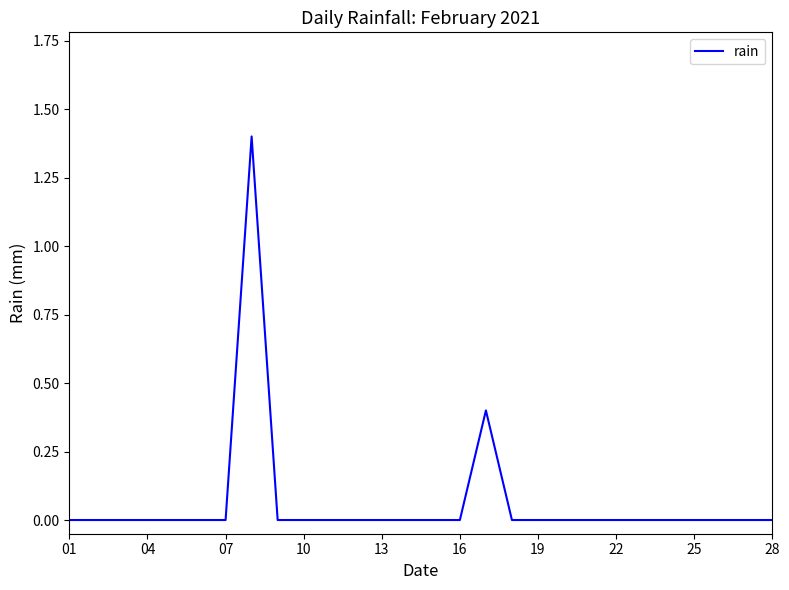

What is the maximum value shown in the chart?

1.4